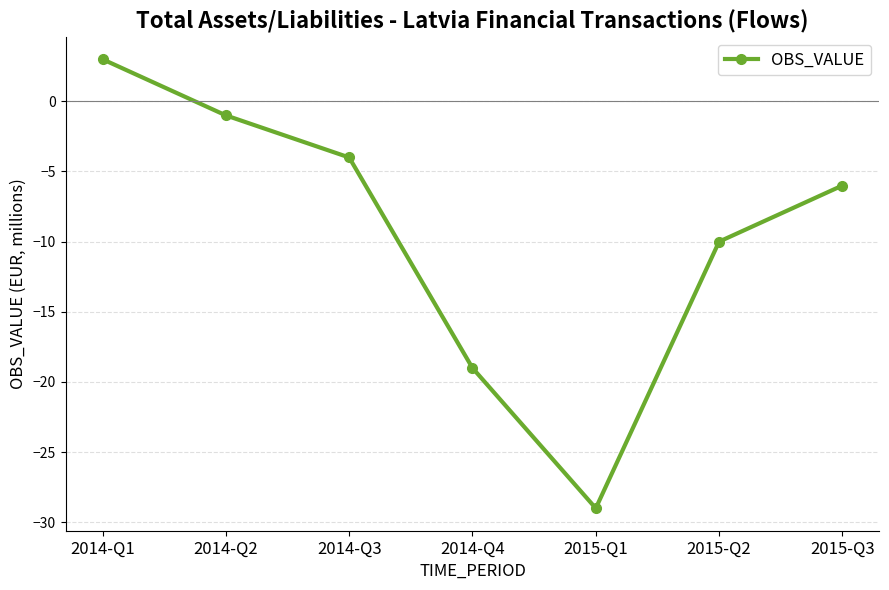

What is the change in value from 2015-Q2 to 2015-Q3?

+4